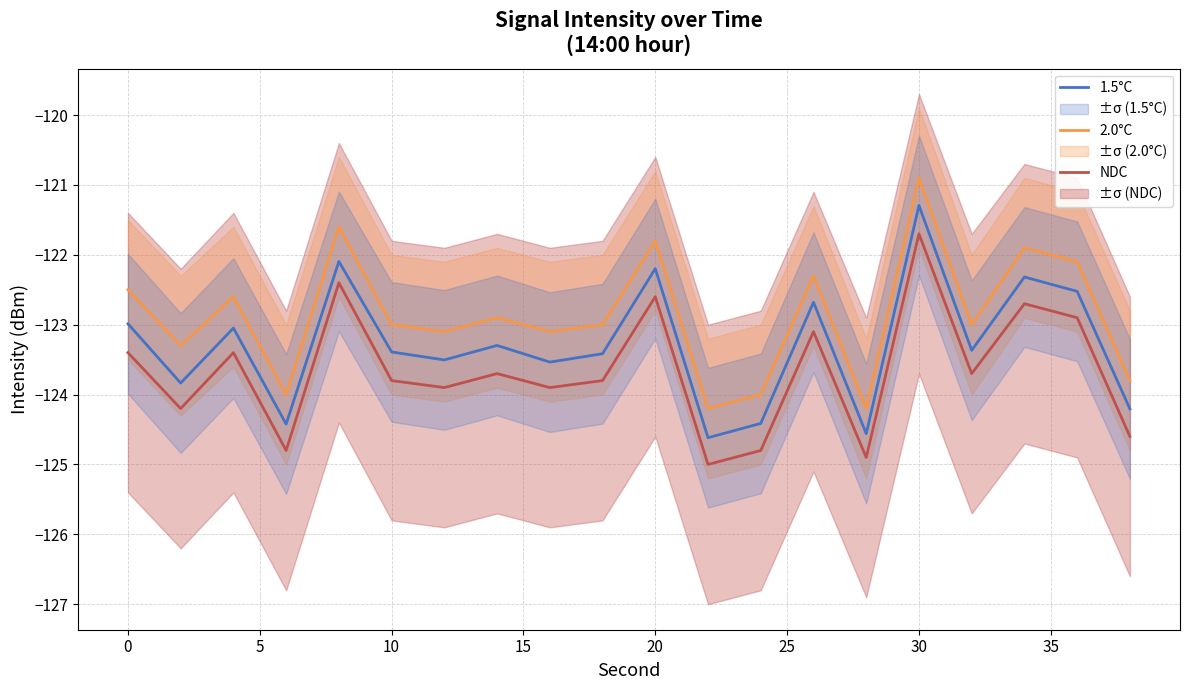

The value of 1.5°C at 10 is -182.9. True or false?

False